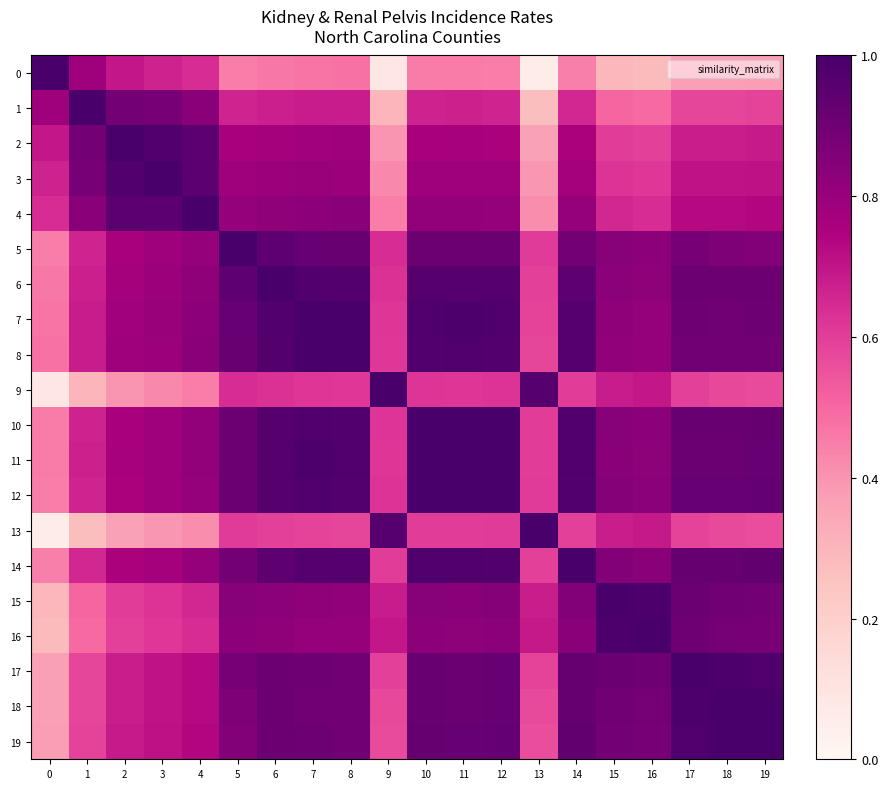

What is the total value across all series at 19?

16.2